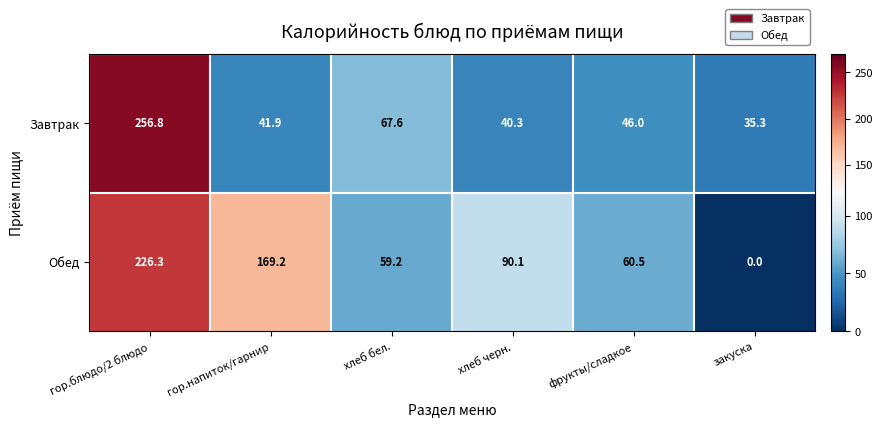

What is the maximum value shown in the chart?

256.8